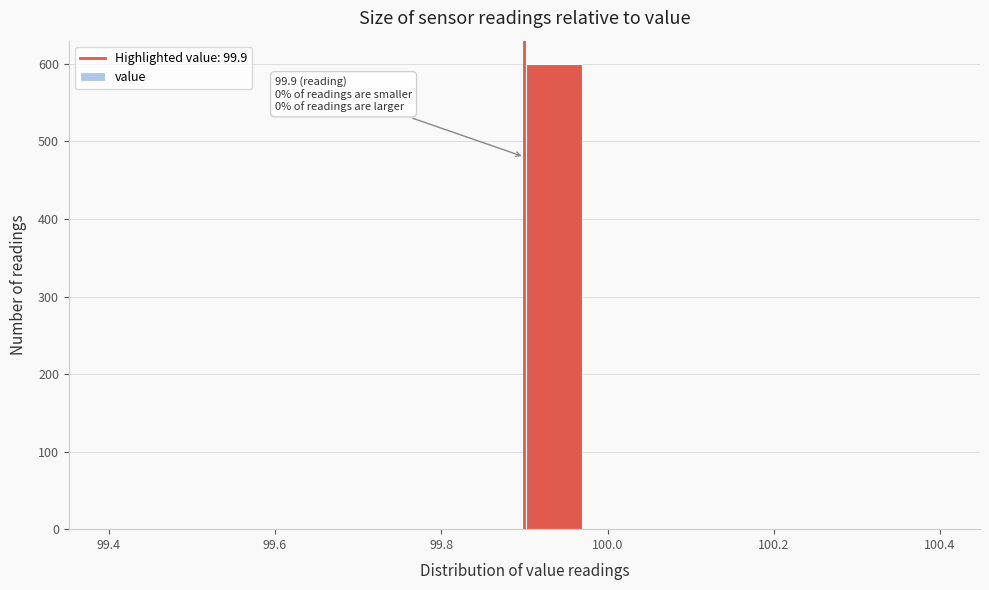

Read against the x-axis, roughly where is the centre of the tallest bar?

99.94